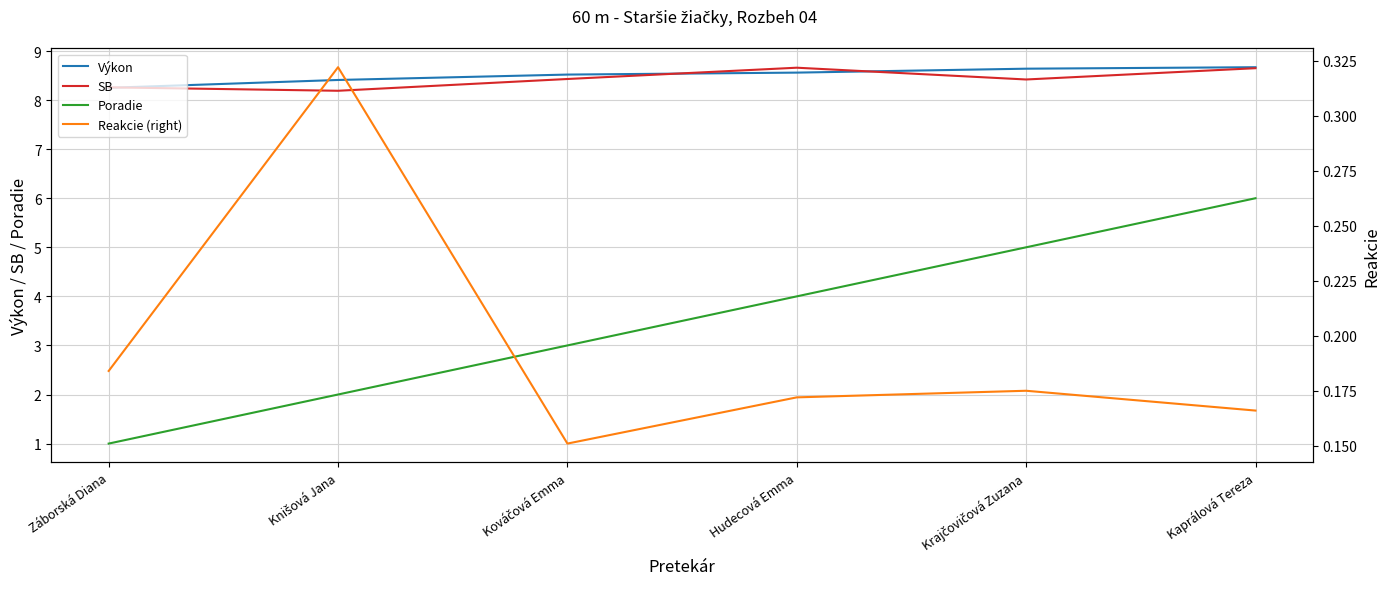

What are all the series names shown in the legend?

Výkon, SB, Poradie, Reakcie (right)